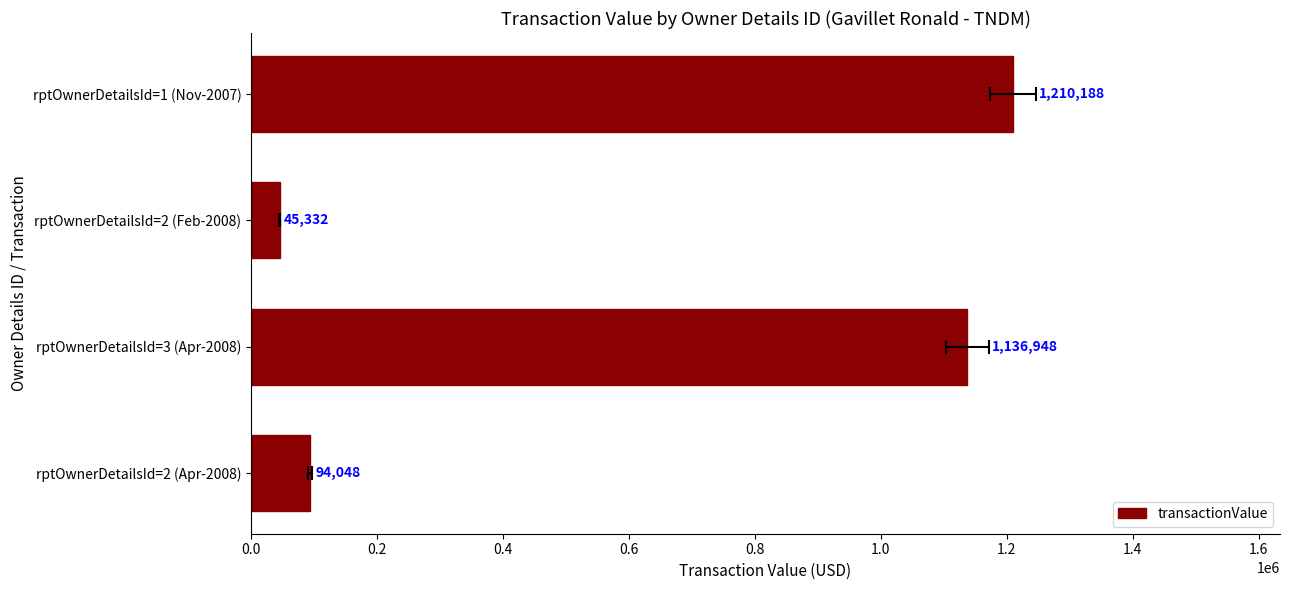

Read the value at rptOwnerDetailsId=2 (Apr-2008).

94048